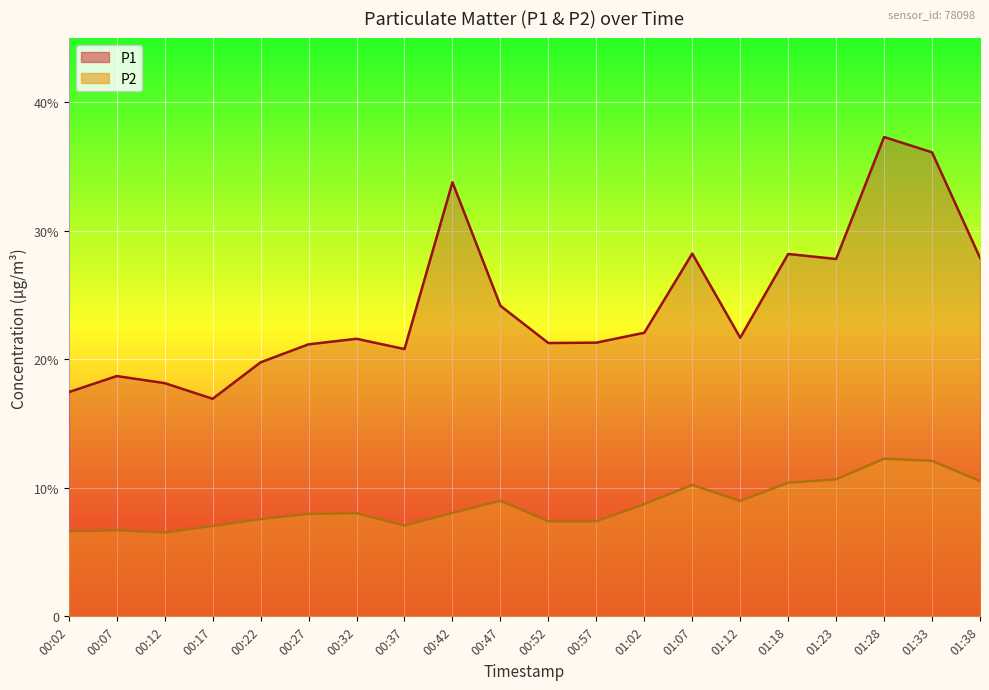

True or false: P2 and P1 cross at least once.

False